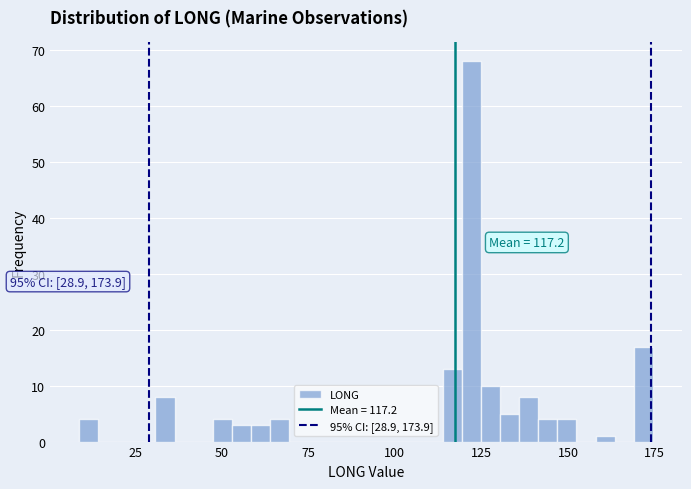

Around what value on the x-axis is the tallest bar? Give the approximate position of its centre, as read against the axis.

120